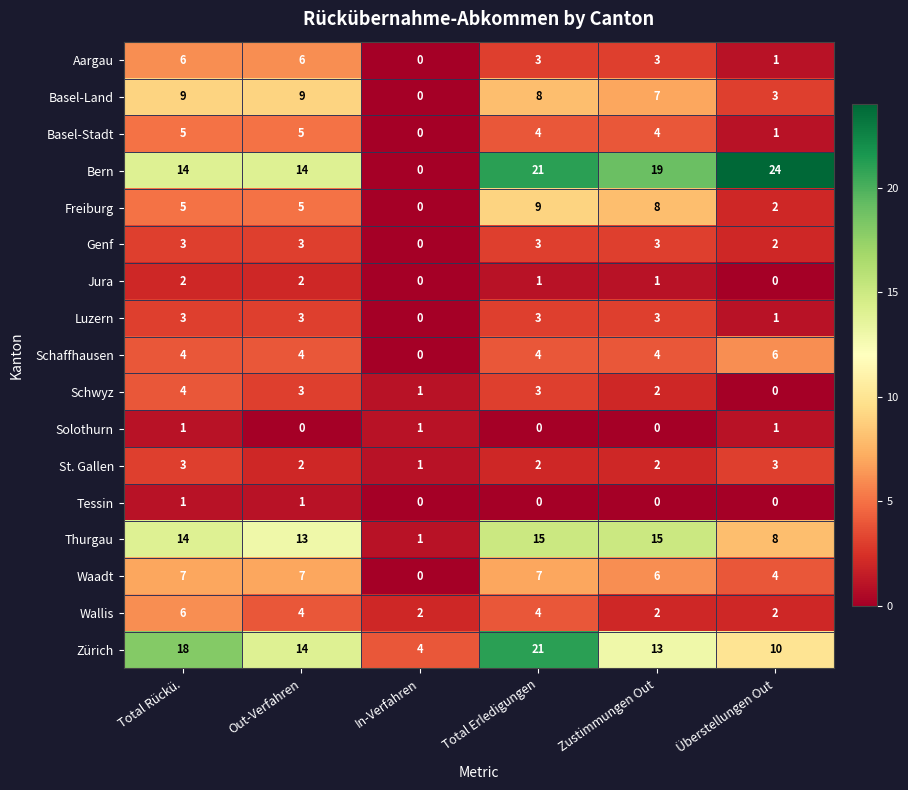

Count the number of categories in the chart.

6